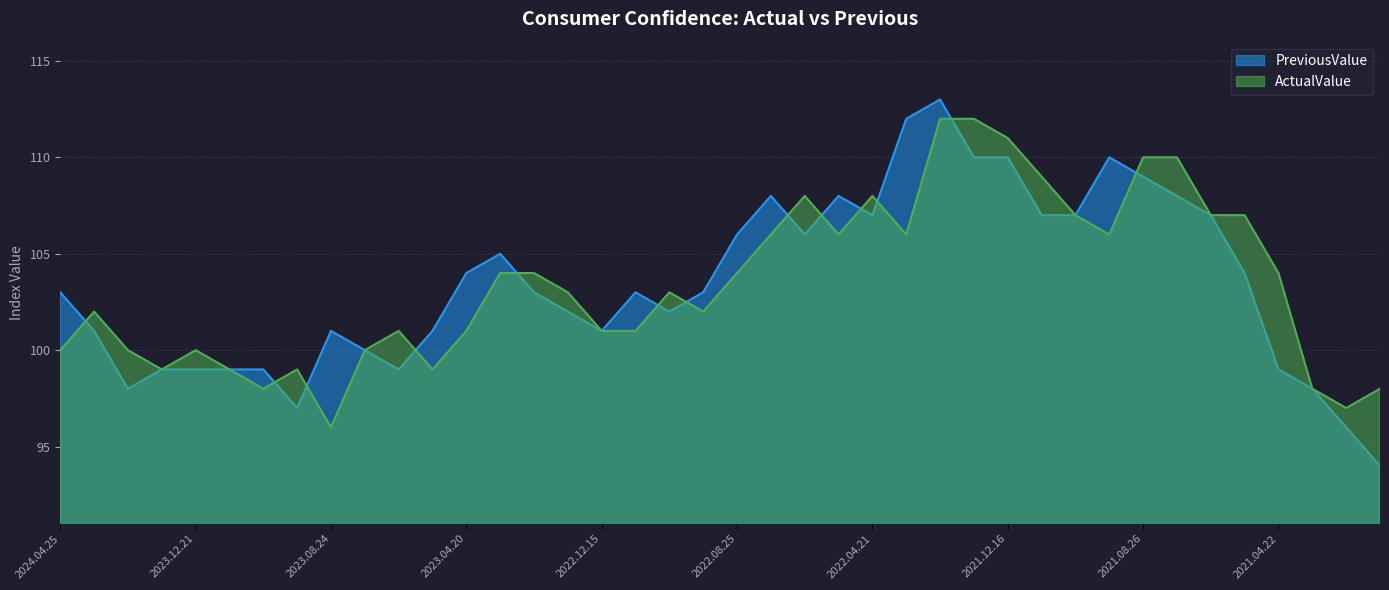

True or false: ActualValue has more than 2 points higher than both neighbors.

True